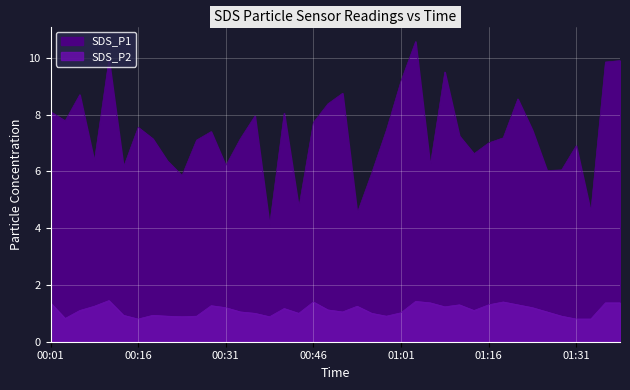

Between 00:46 and 00:08, which is larger?

00:46